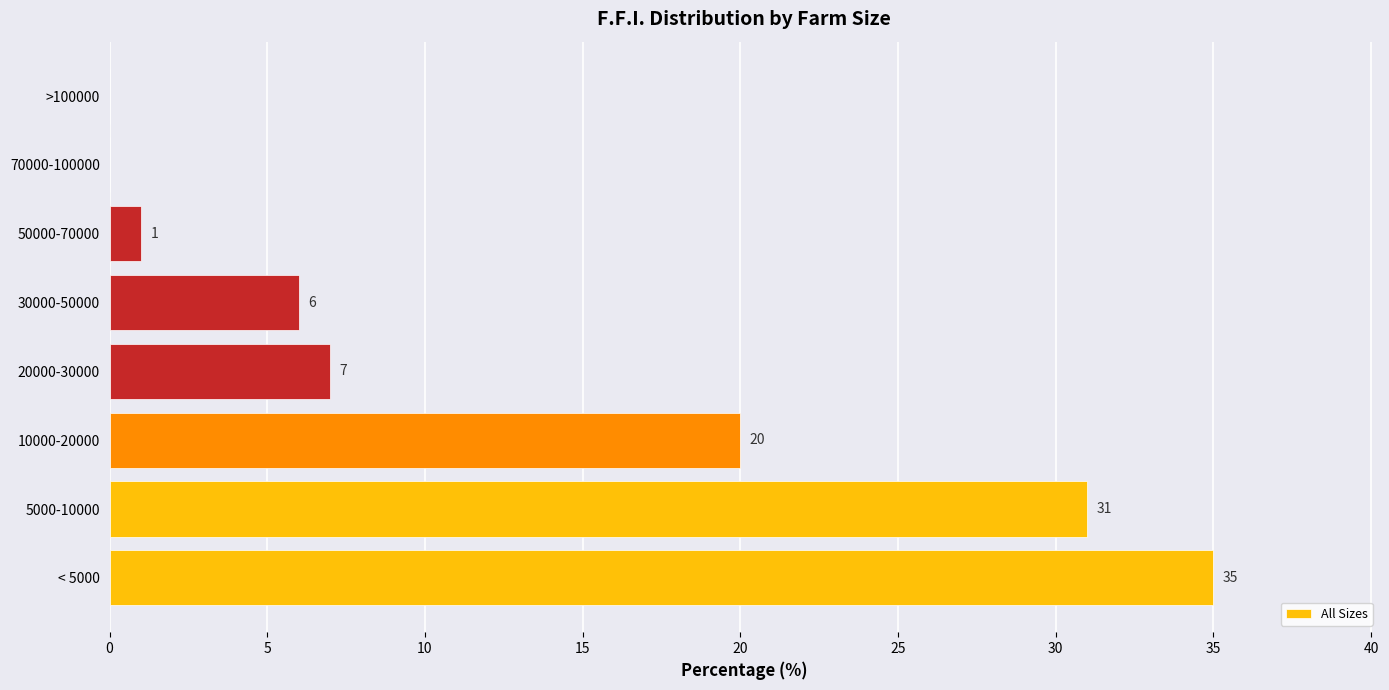

Is it true that the value at >100000 is -19?

False